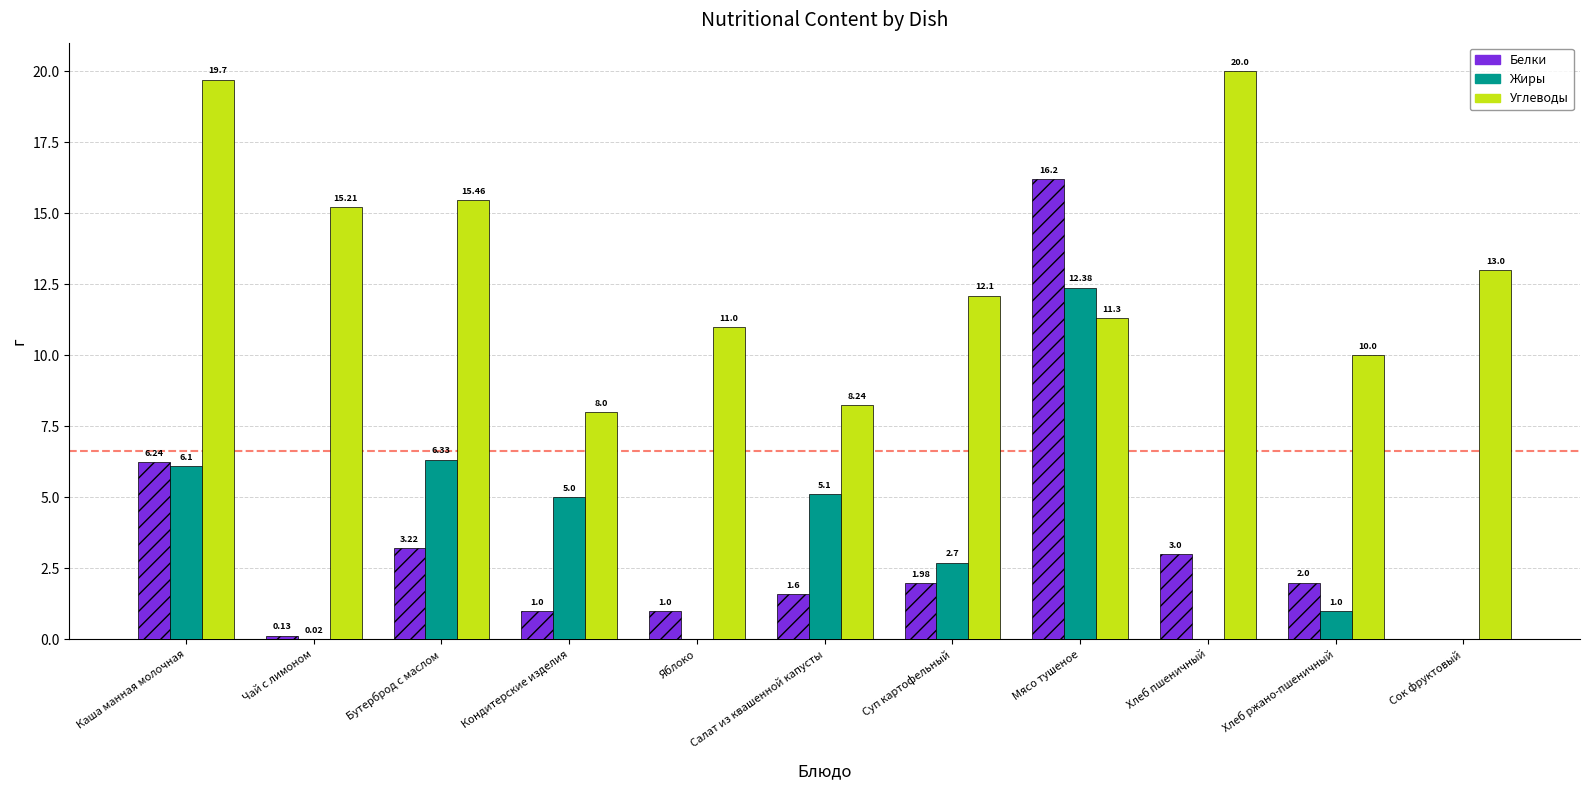

The value of Углеводы at Бутерброд с маслом is 15.5. True or false?

True